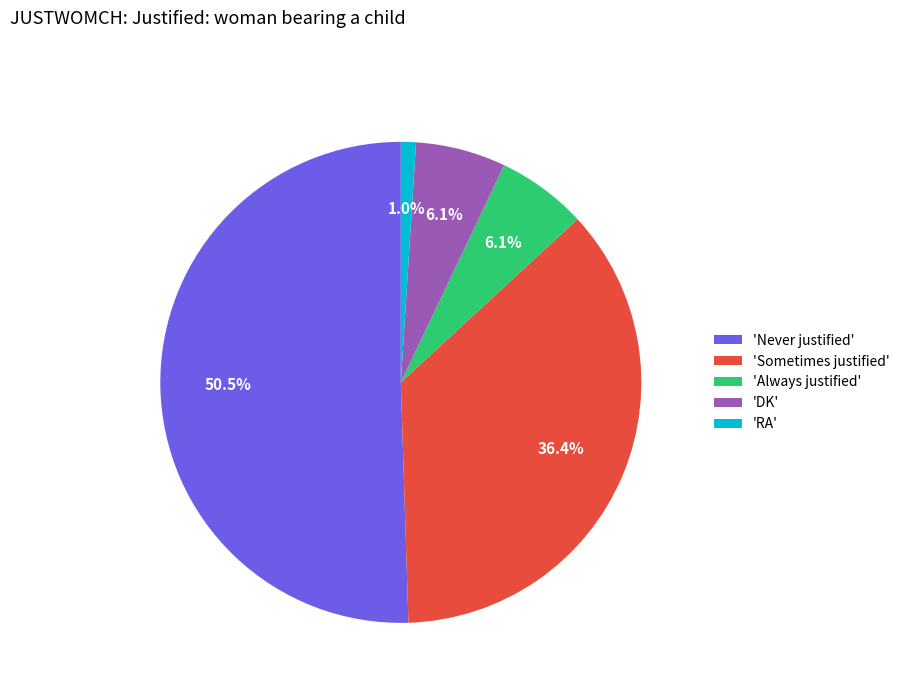

Which slice is the smallest?

'RA'